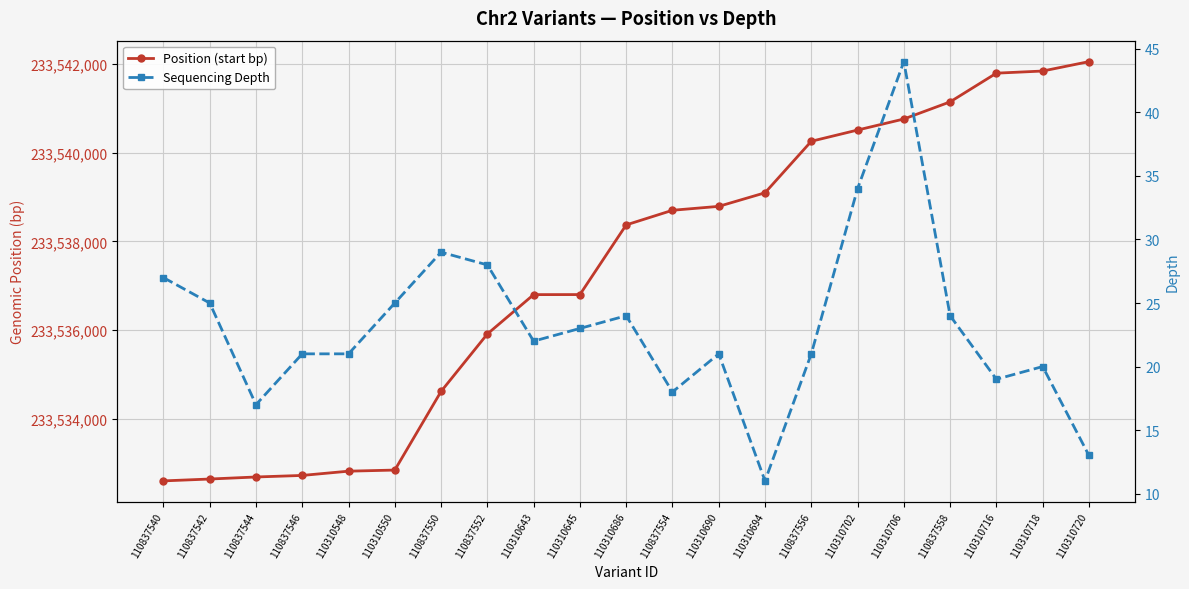

What is the difference between the maximum and second lowest values in the Position (start bp) series?

9407